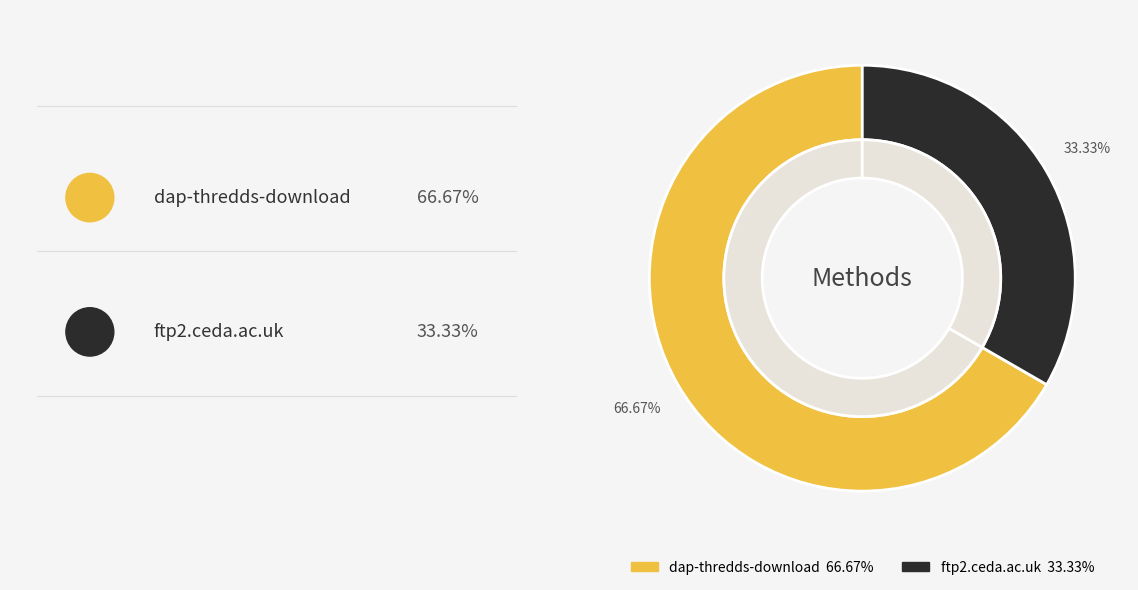

To the nearest percent, what portion does dap-thredds-download represent?

67%